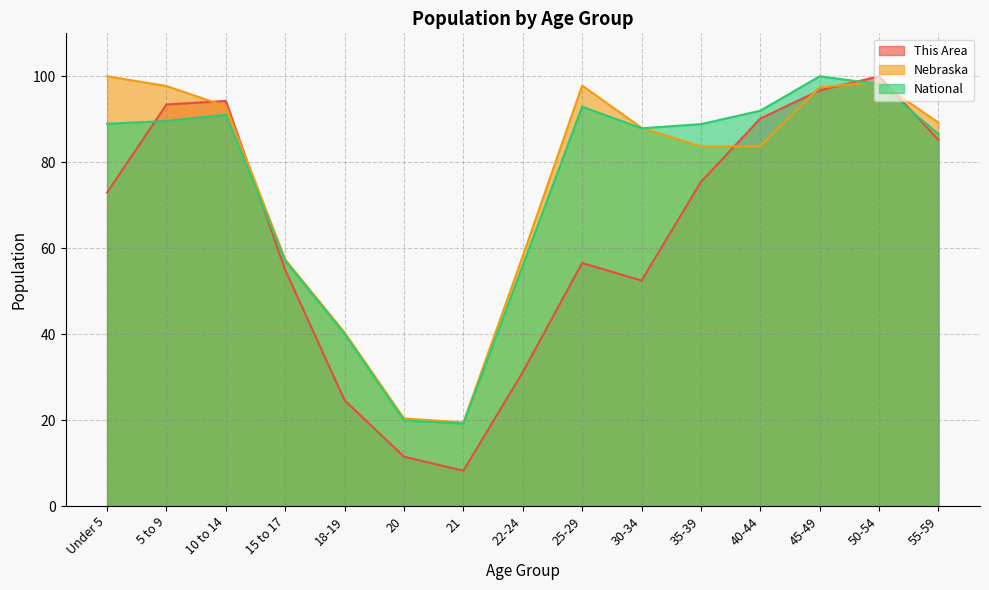

True or false: Nebraska has more than 2 points higher than both neighbors.

False